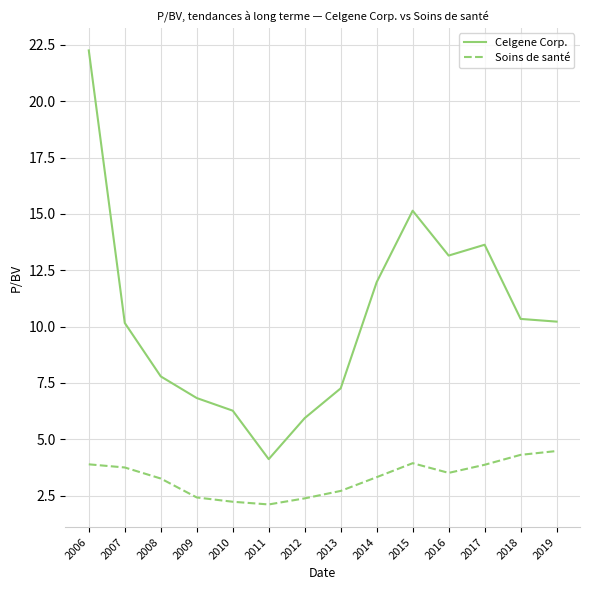

What is the highest value of the Soins de santé series?

4.5